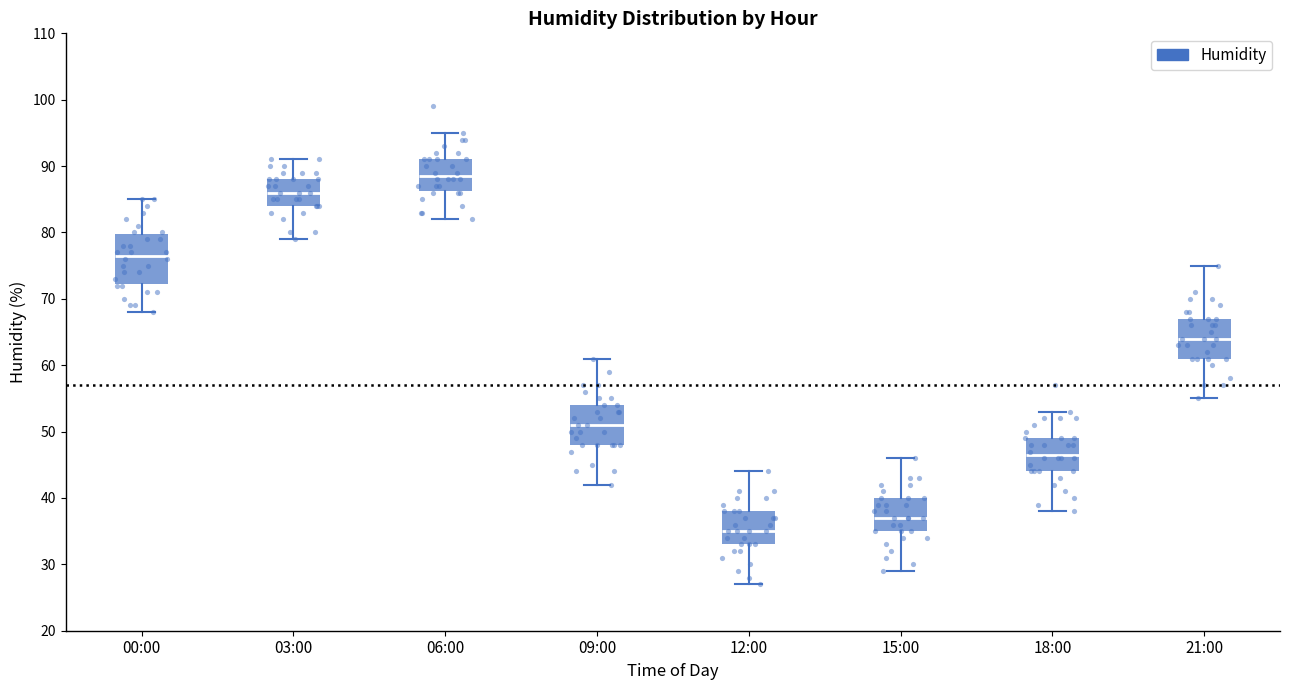

Which box is the tallest, from its lower edge to its upper edge?

00:00